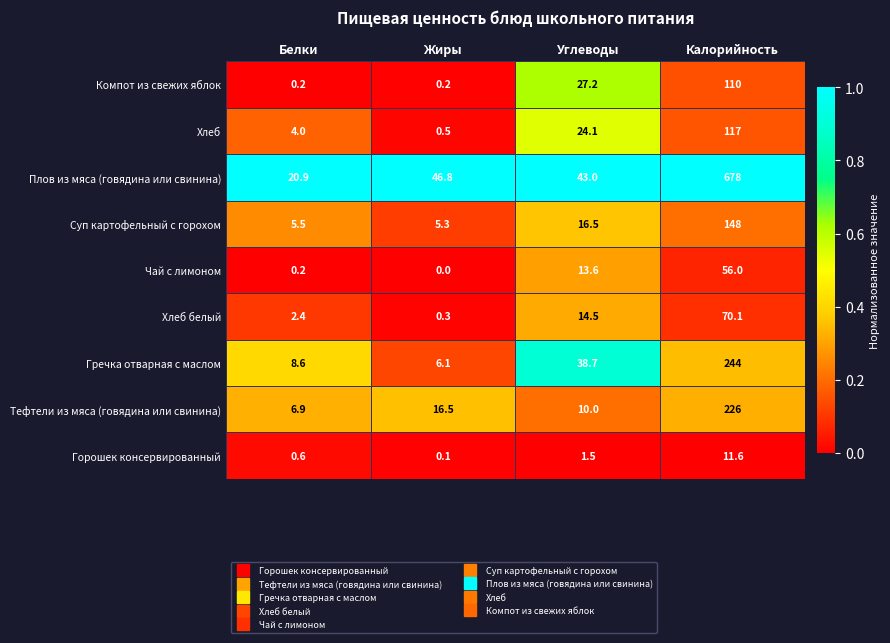

What value does the Горошек консервированный series have at Углеводы?

1.5